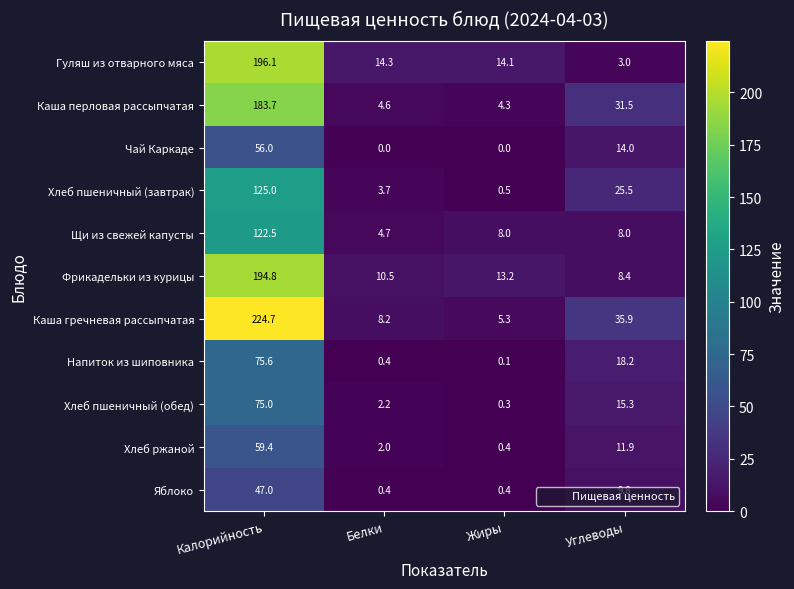

The Чай Каркаде series shows 0.0 at Жиры. True or false?

True